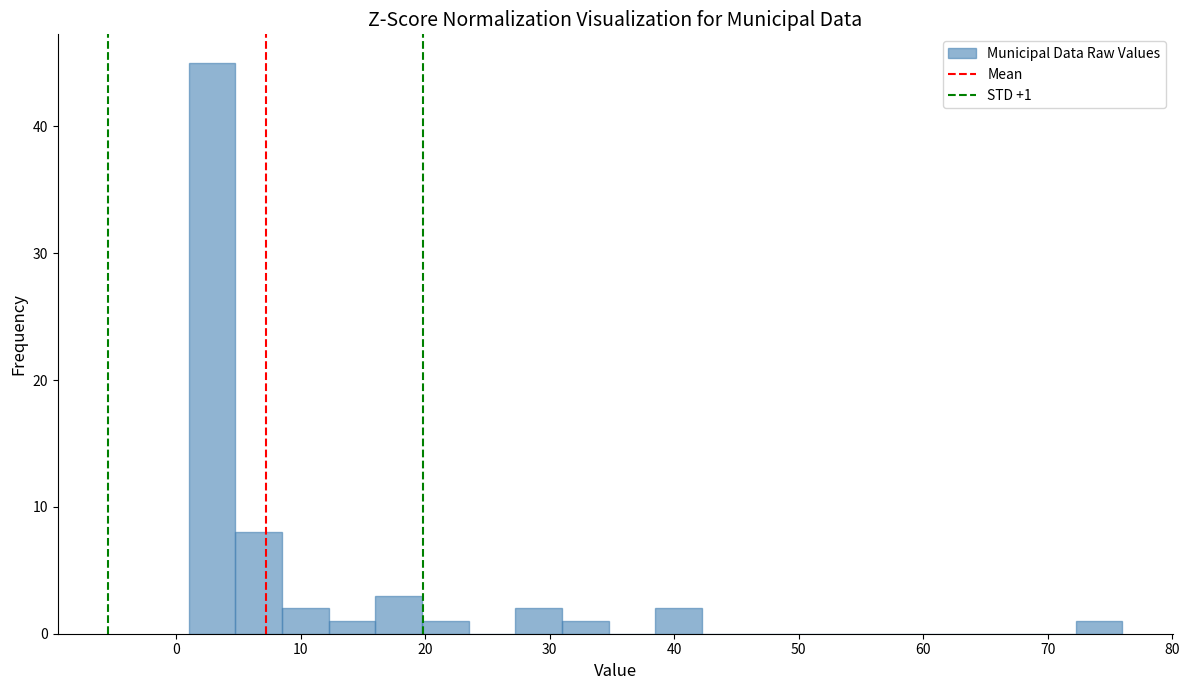

Read against the x-axis, roughly where is the centre of the tallest bar?

3